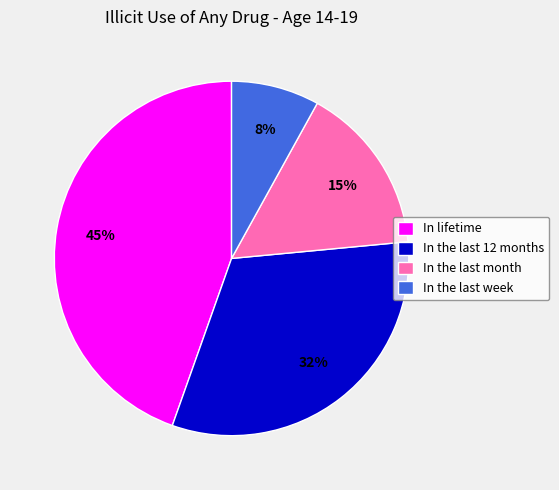

Which category has the biggest portion of the pie?

In lifetime